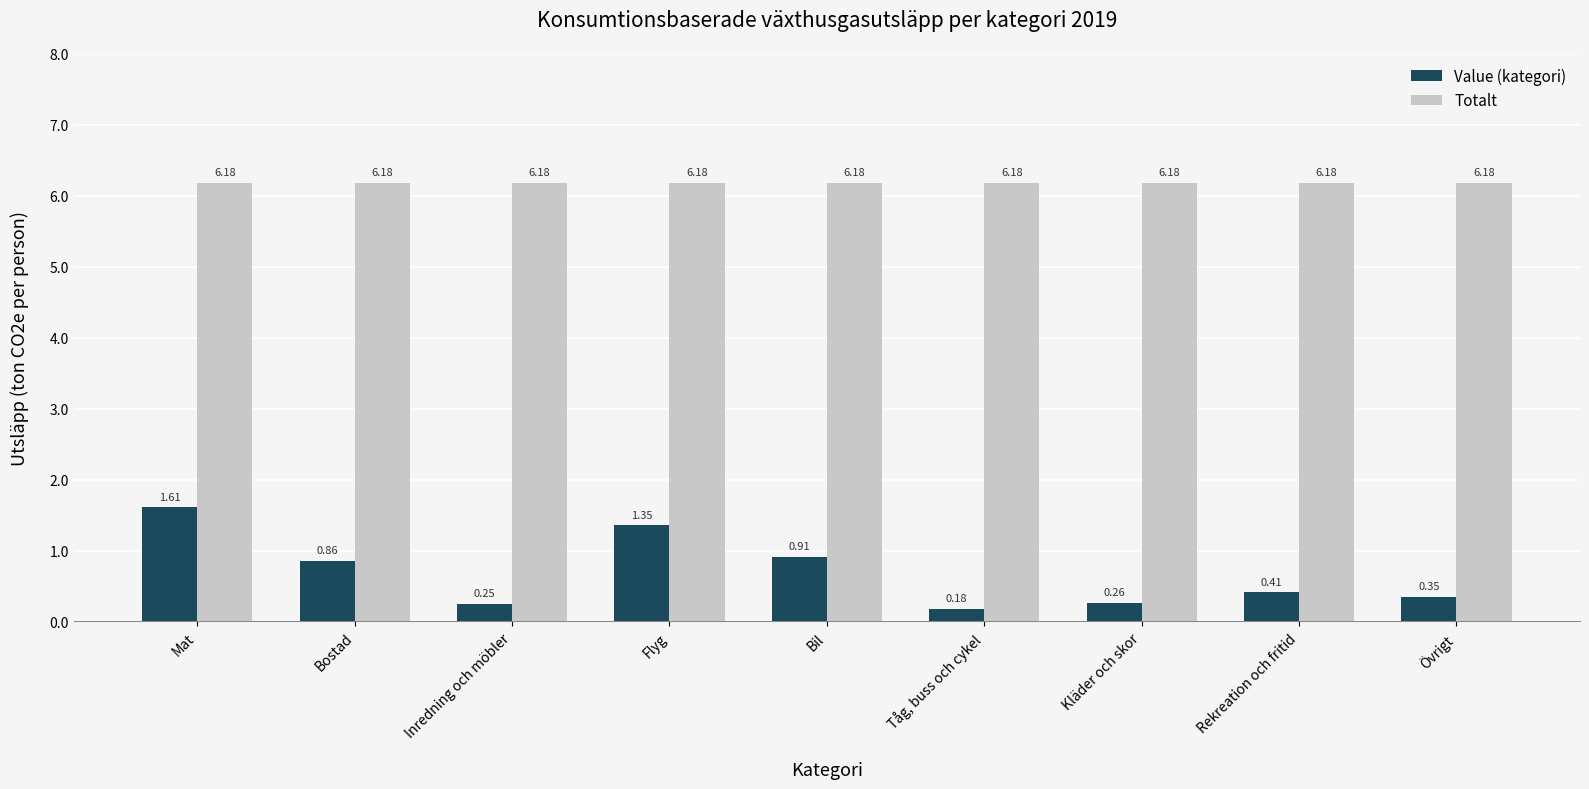

What is the total value across all series at Inredning och möbler?

6.4